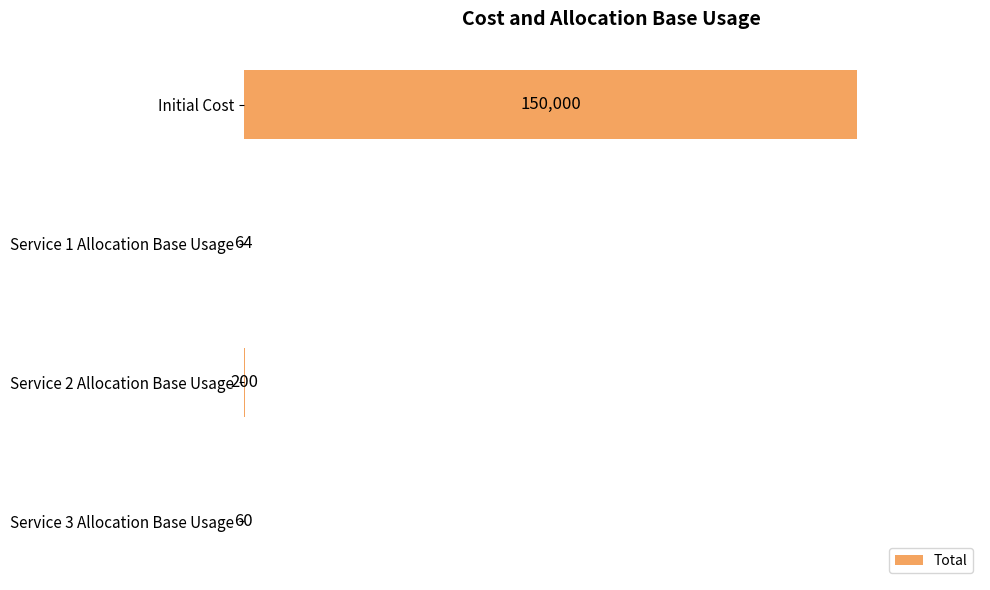

Reading bottom to top, list all the values displayed in this chart.

Service 3 Allocation Base Usage=60	Service 2 Allocation Base Usage=200	Service 1 Allocation Base Usage=64	Initial Cost=150000